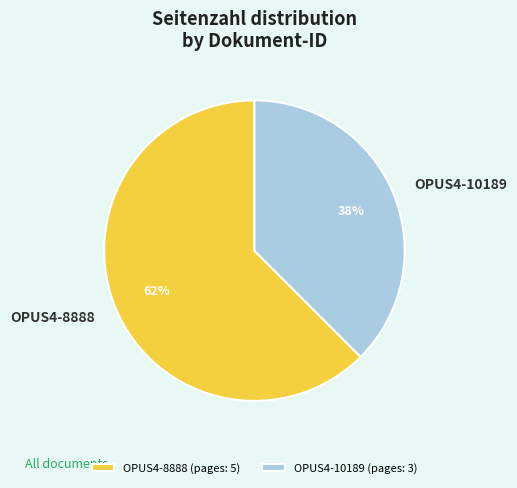

What is the largest slice in the pie chart?

OPUS4-8888